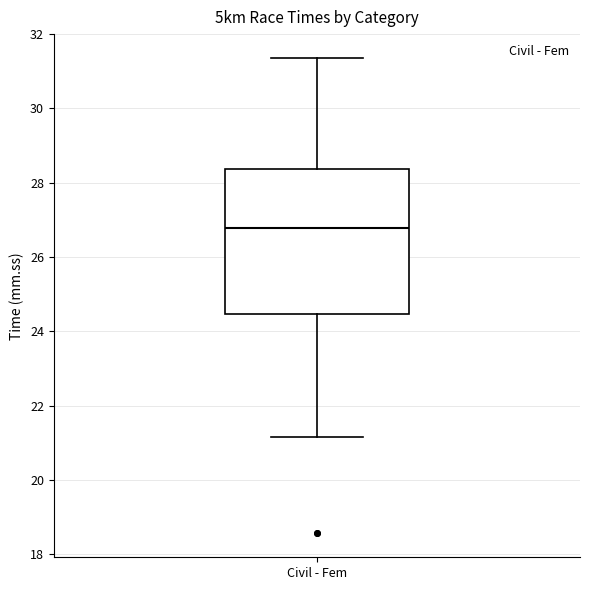

Where does the lower whisker of the box for Civil - Fem end on the y-axis? The values are not printed on the chart, so give them approximately, as read against the axis.

21.2